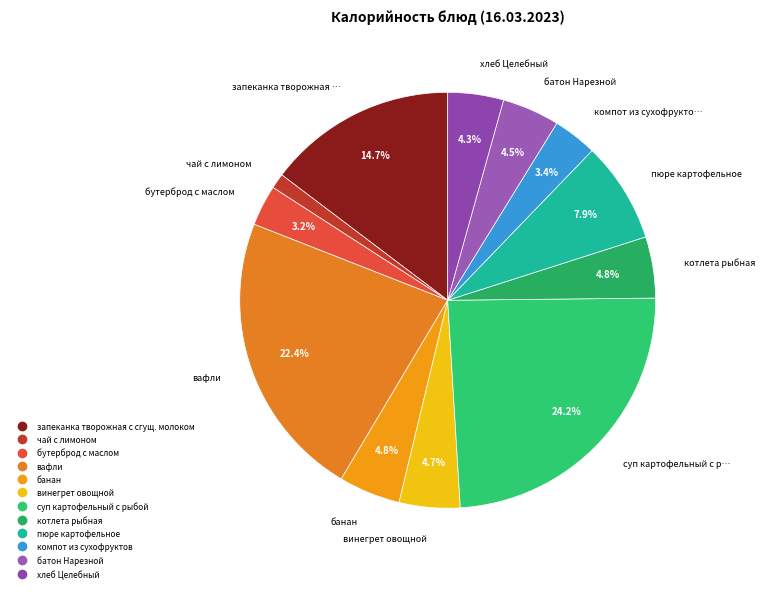

Approximately how many times larger is the value at запеканка творожная с сгущ. молоком compared to бутерброд с маслом?

4.6